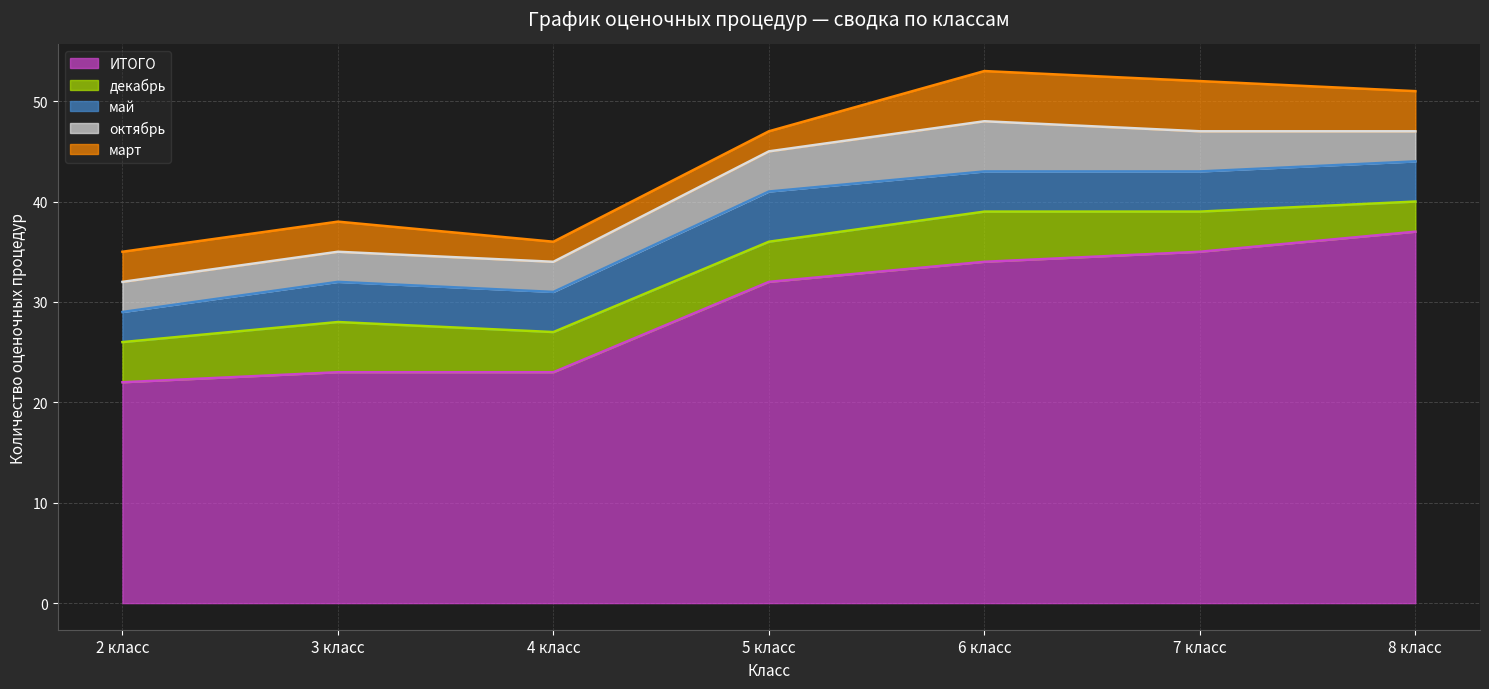

What is the difference between the maximum and second lowest values in the декабрь series?

1